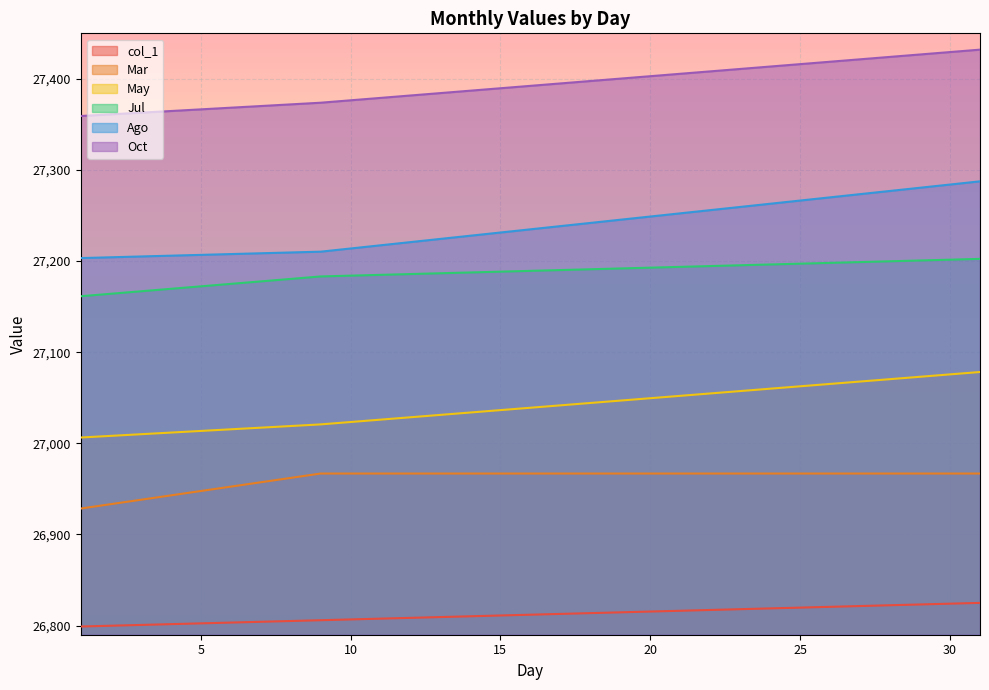

True or false: col_1 and Ago cross at least once.

False